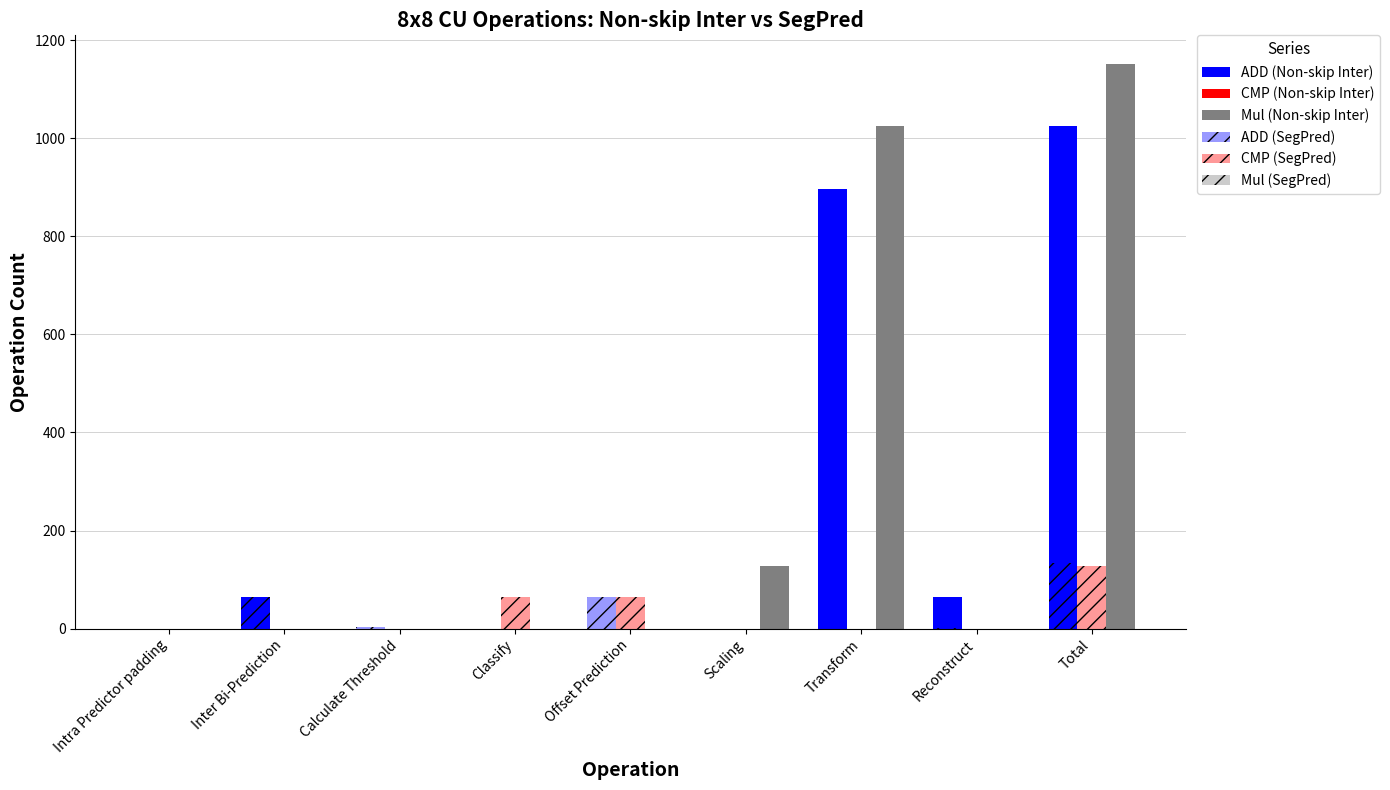

Between Reconstruct and Total, which is larger?

Total